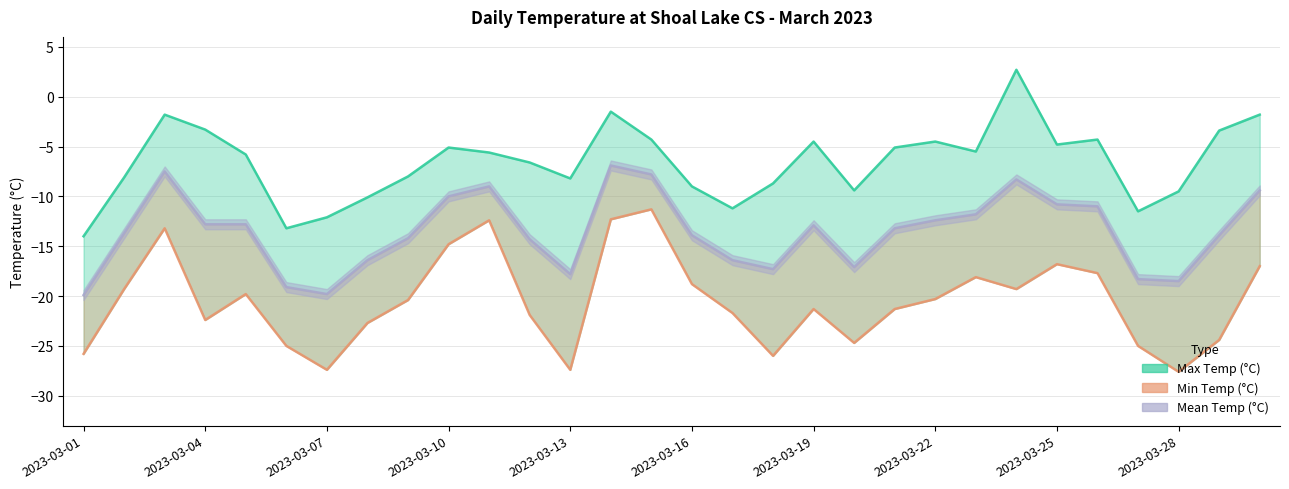

How many data points in Min Temp (°C) are less than -20?

17